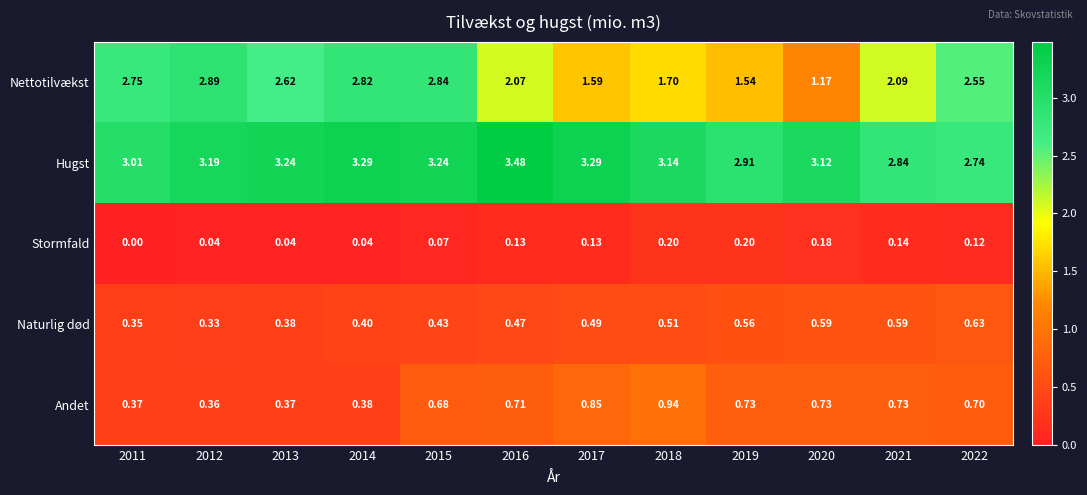

At 2018, list the series in order from largest to smallest.

Hugst, Nettotilvækst, Andet, Naturlig død, Stormfald